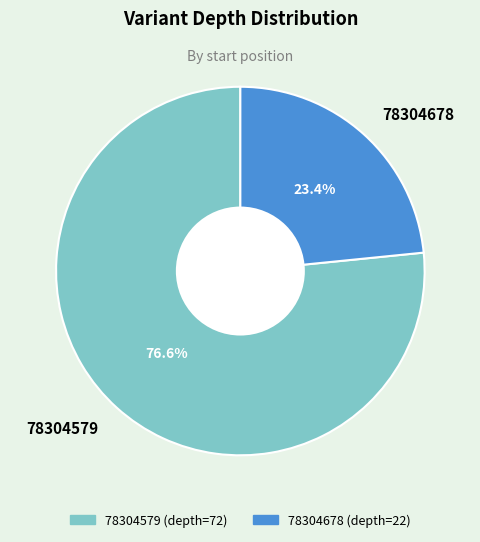

How many segments does this pie chart have?

2